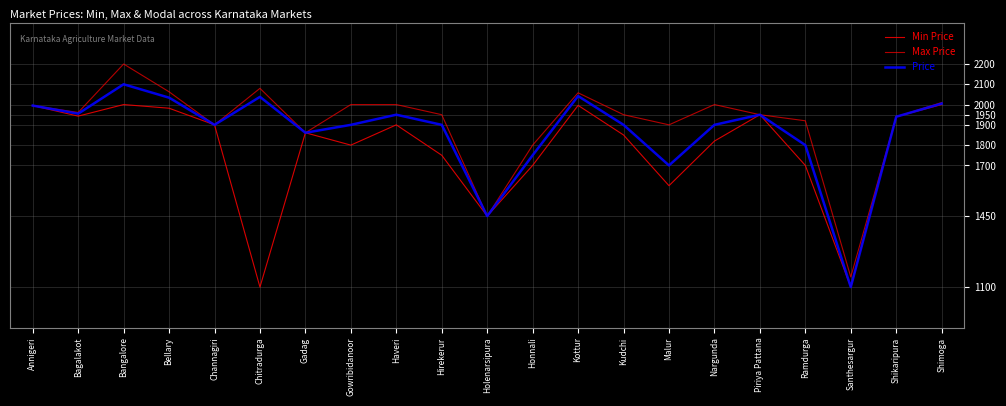

How many lines are shown in the chart?

3